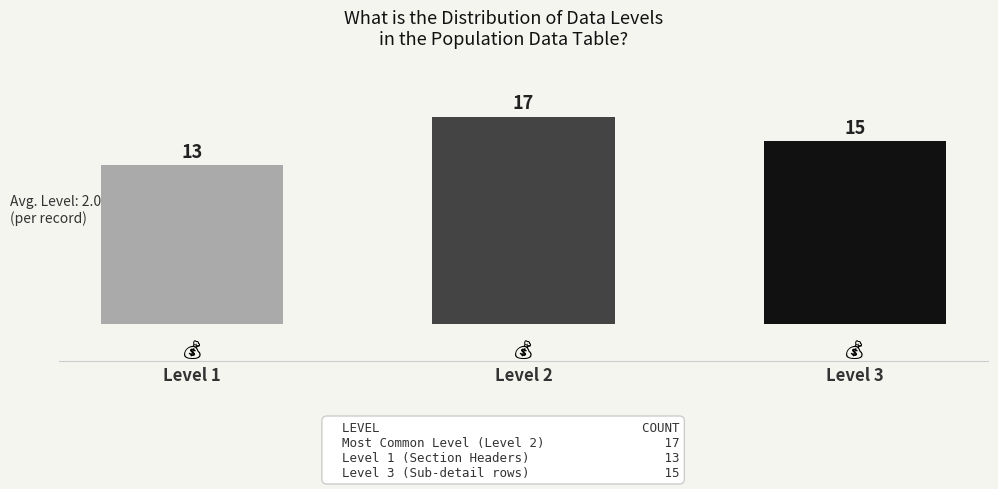

Reading left to right, transcribe all the data shown in this chart.

Level 1=13	Level 2=17	Level 3=15